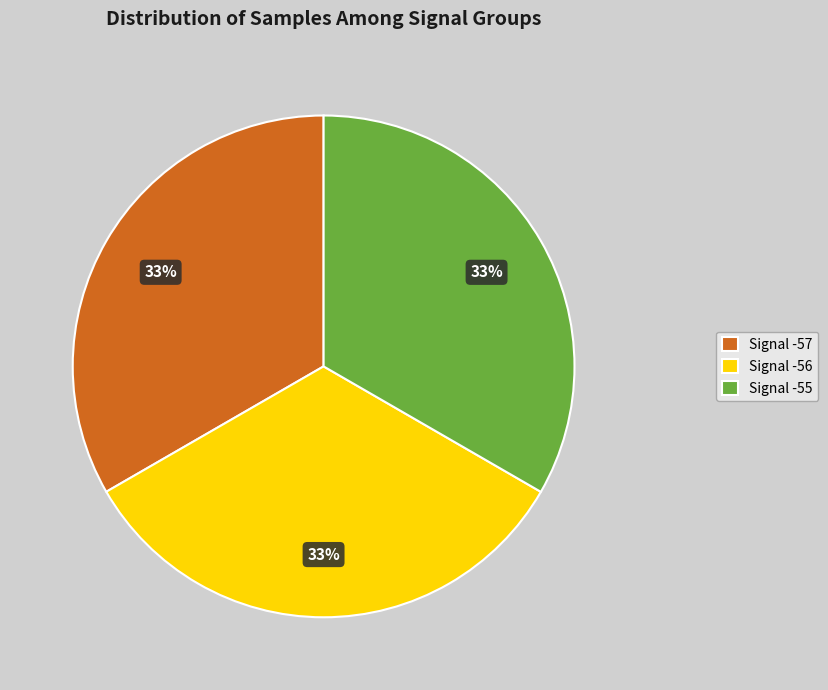

The Signal -56 slice represents 33% of the pie. True or false?

True